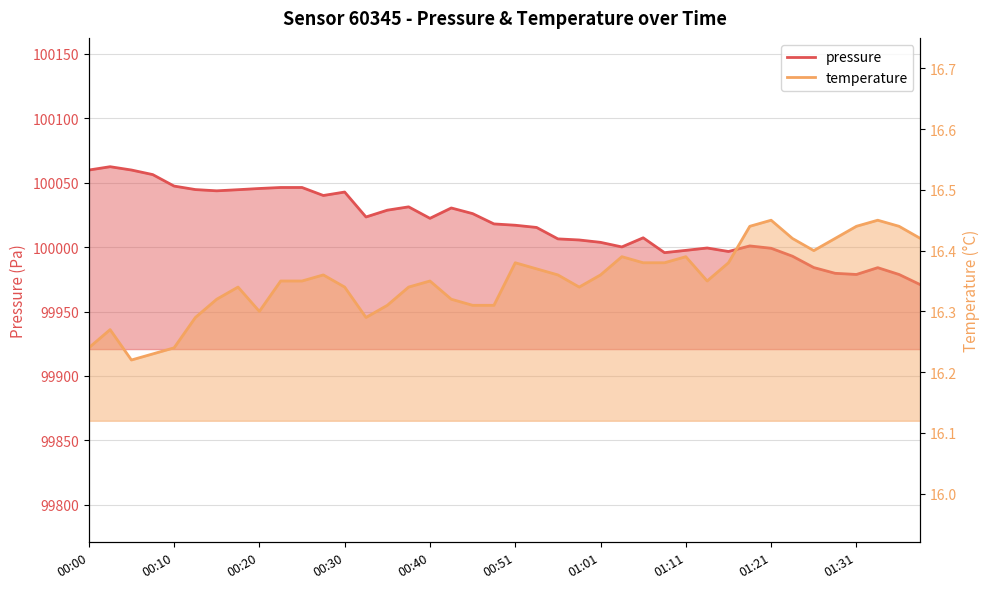

What is the sum of all pressure values?

4000732.8